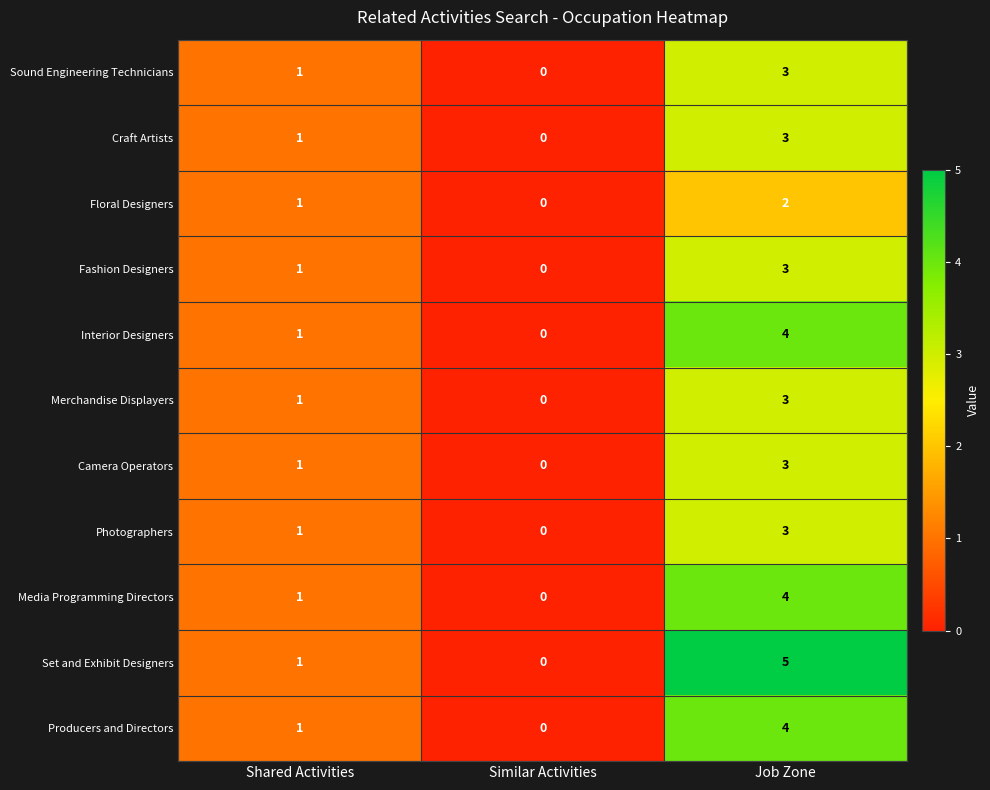

Count the number of data series in this chart.

11